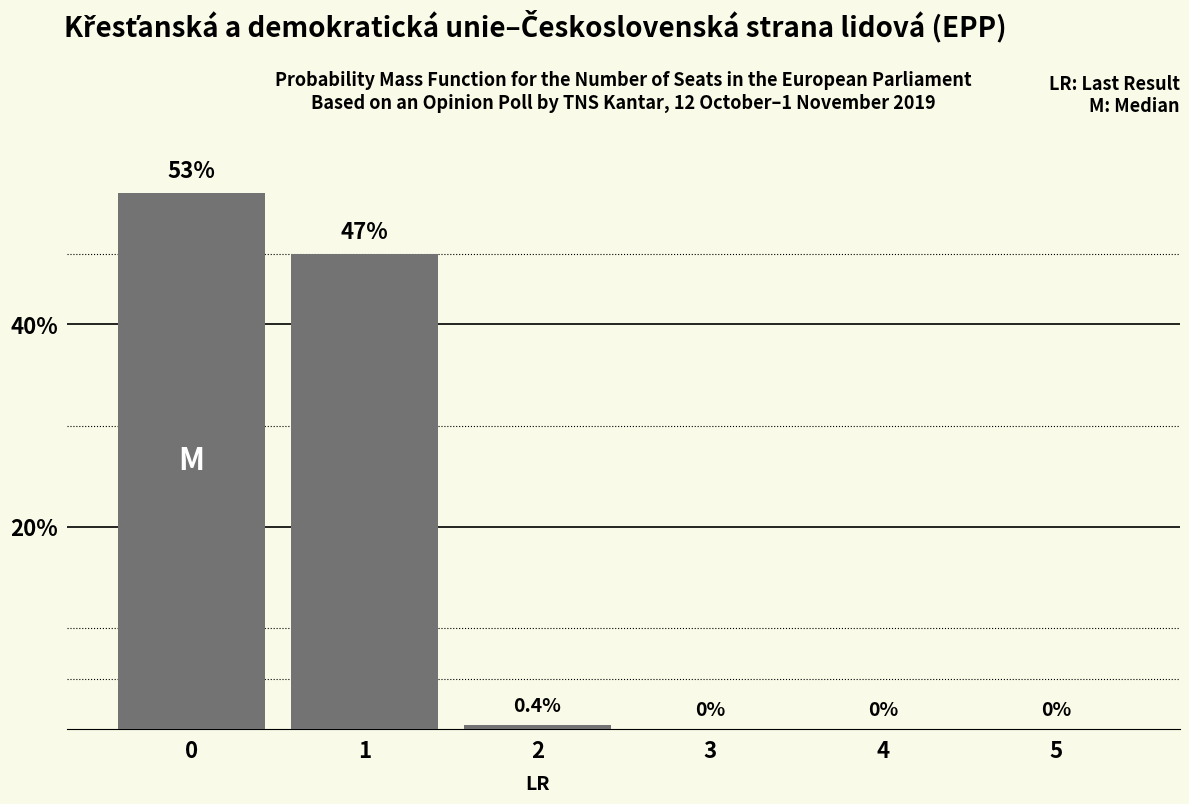

What is the maximum value shown in the chart?

53.0